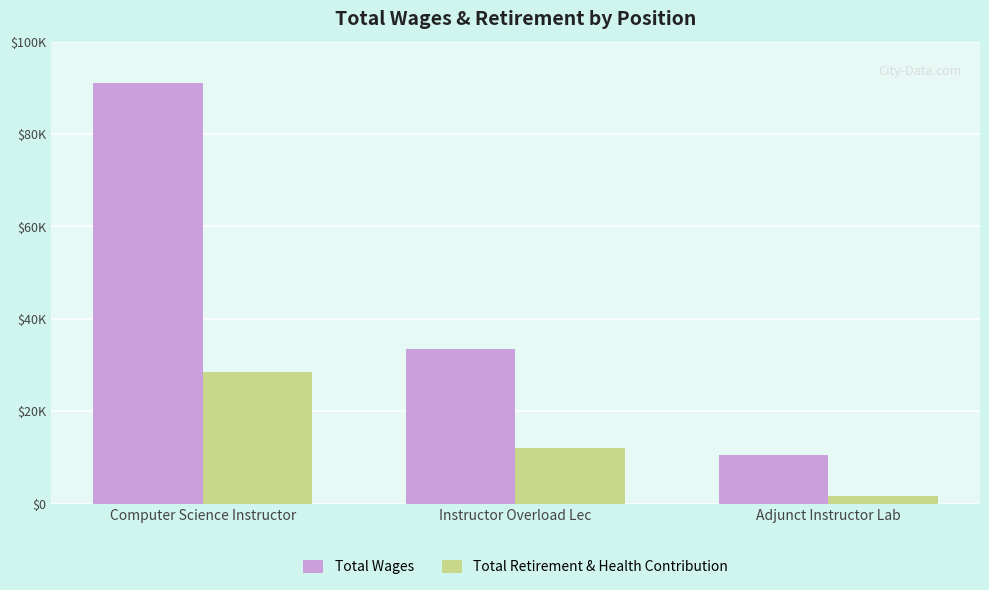

Does the chart contain any negative values?

No